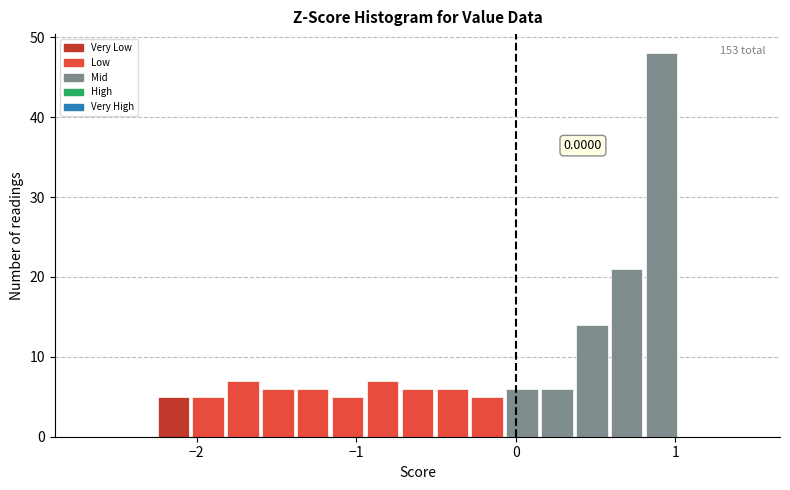

Read against the x-axis, roughly where is the centre of the tallest bar?

0.9